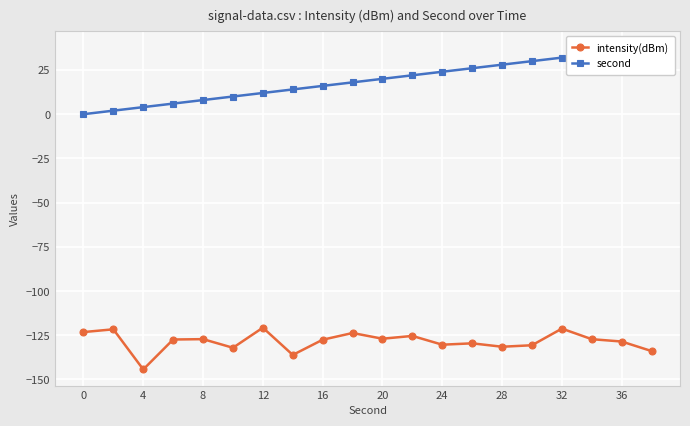

Where is the first local minimum for intensity(dBm)?

4